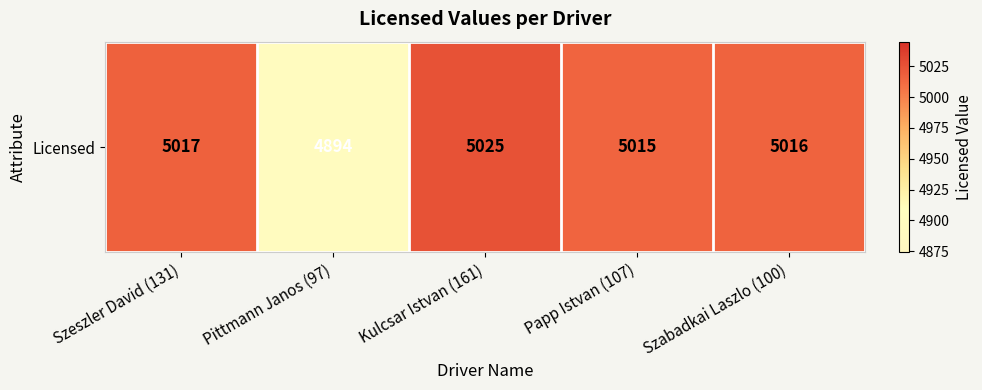

Between Kulcsar Istvan (161) and Pittmann Janos (97), which is larger?

Kulcsar Istvan (161)